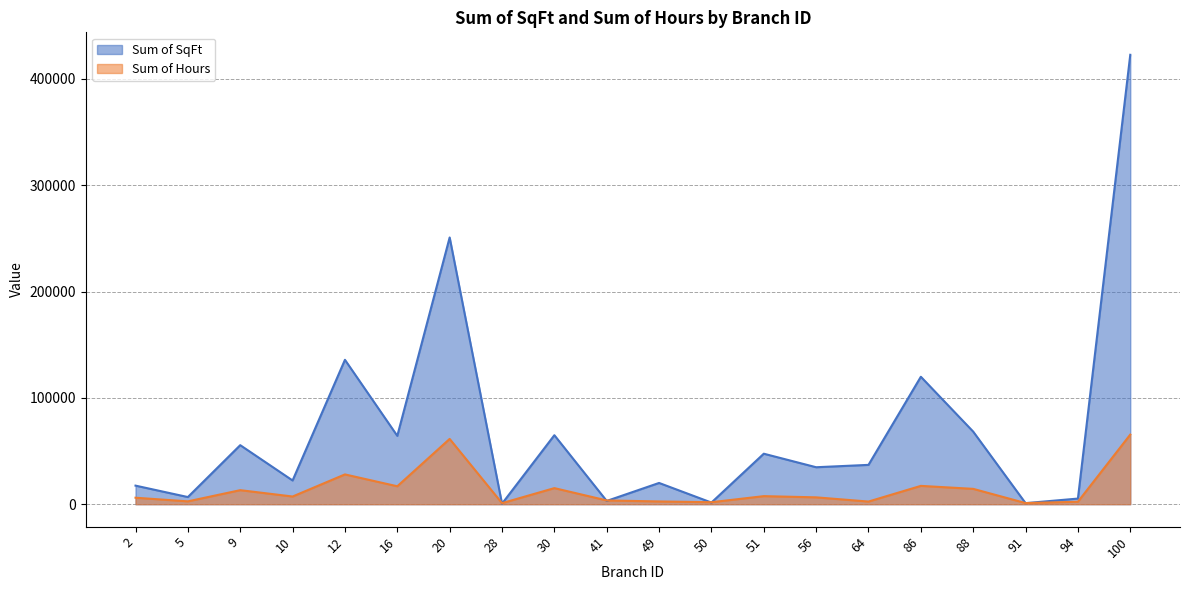

What are all the series names shown in the legend?

Sum of SqFt, Sum of Hours